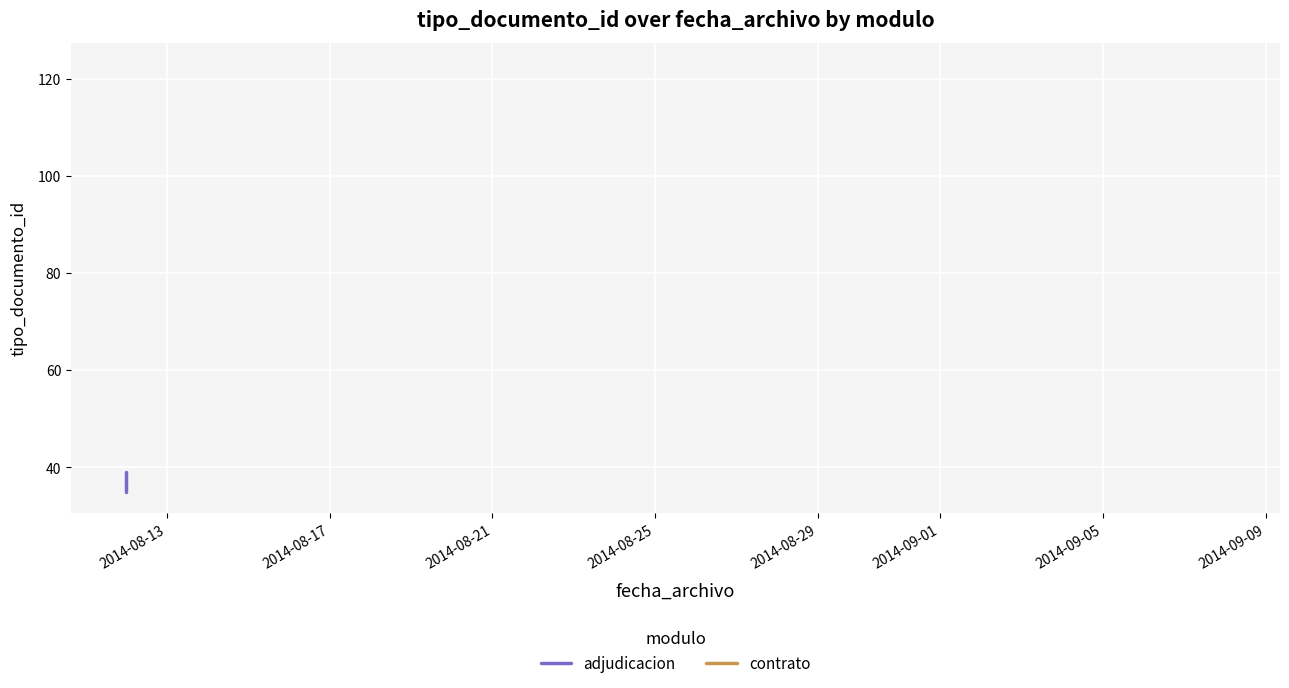

How many distinct data groups are displayed?

1